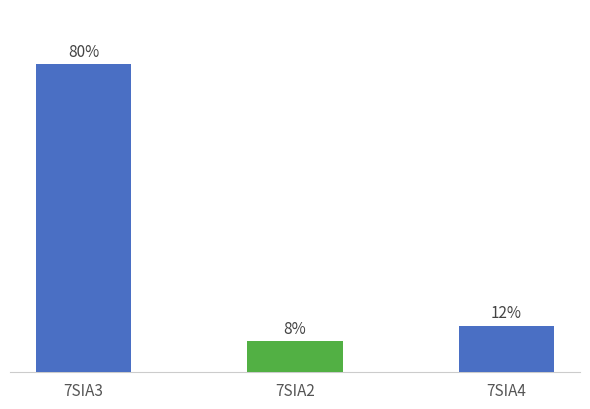

At which label does the data first exceed 12?

7SIA3